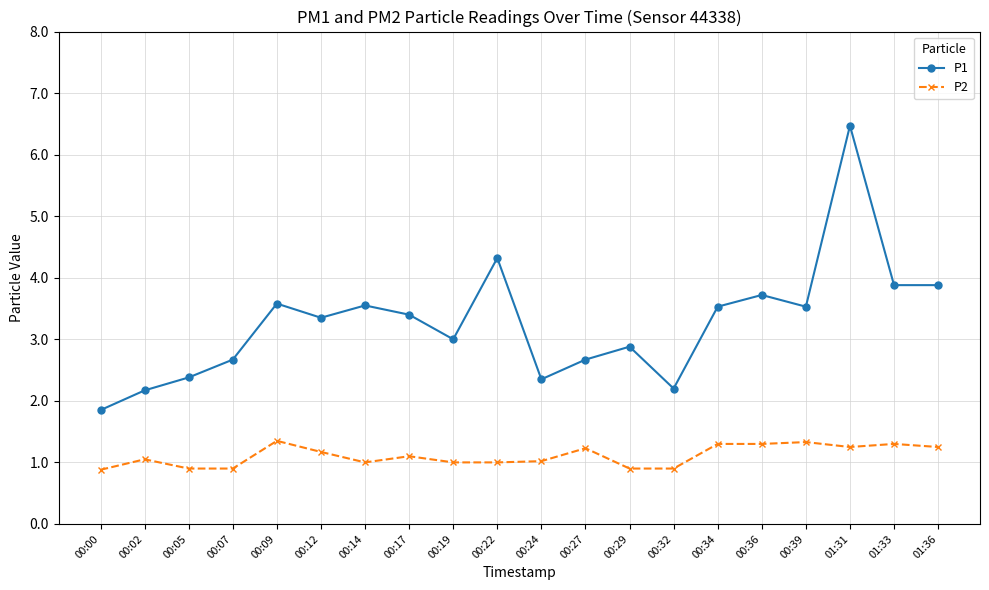

List the series in order of their overall mean, highest first.

P1, P2